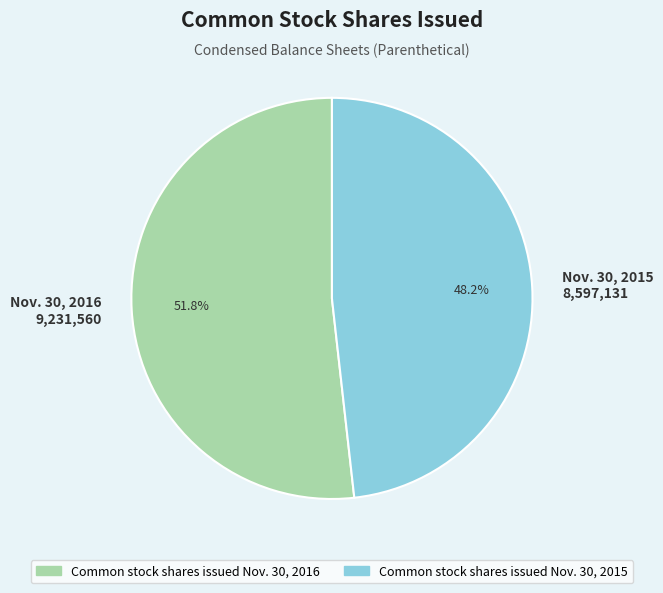

Between Nov. 30, 2015 8,597,131 and Nov. 30, 2016 9,231,560, which is larger?

Nov. 30, 2016 9,231,560